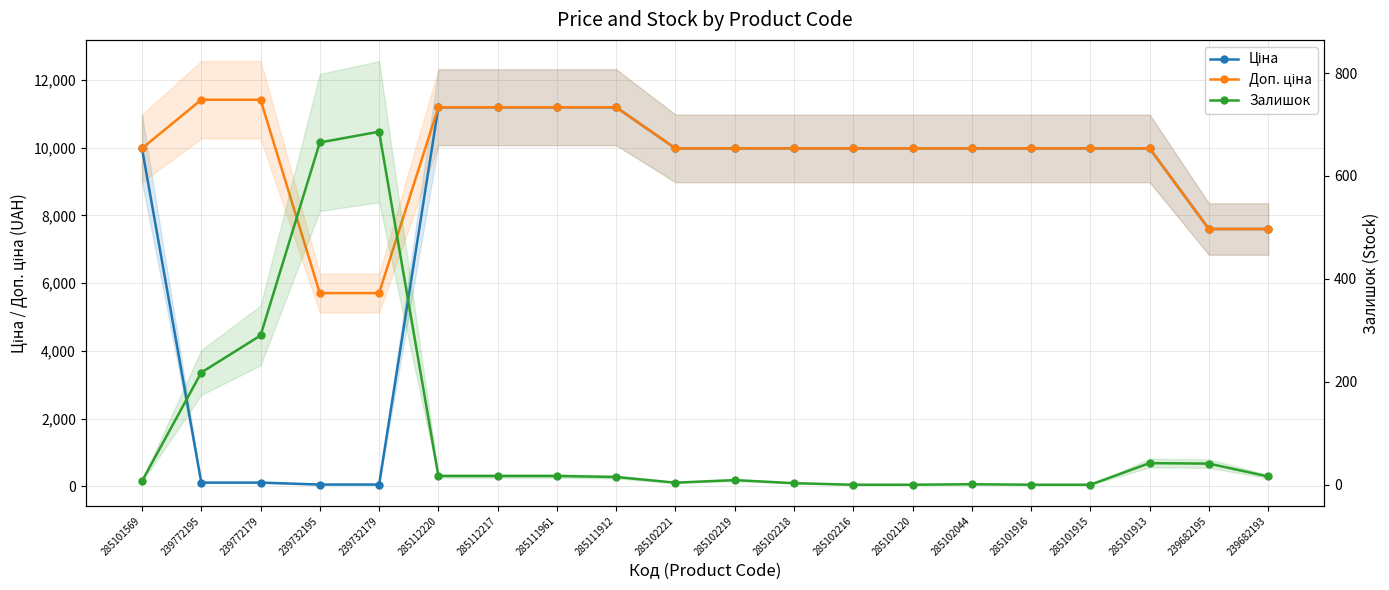

At which label does Ціна first exceed 9974?

285101569